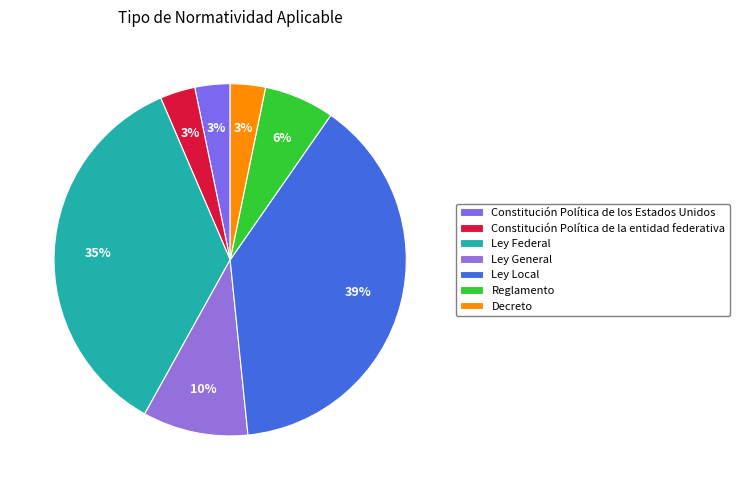

Is there any slice that represents more than half of the pie?

No